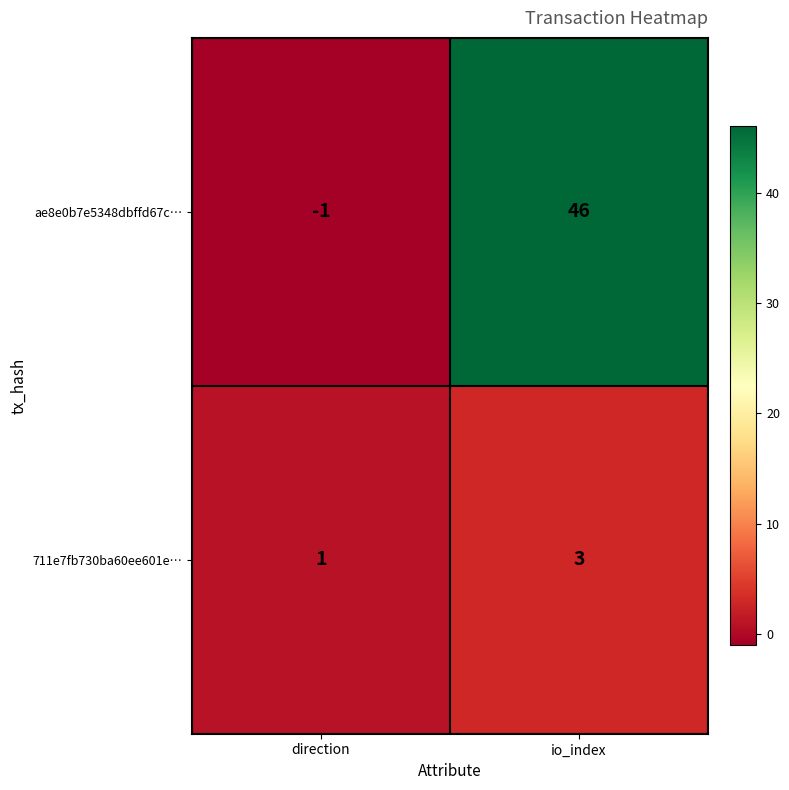

Which category has the lowest value in the 711e7fb730ba60ee601e… series?

direction